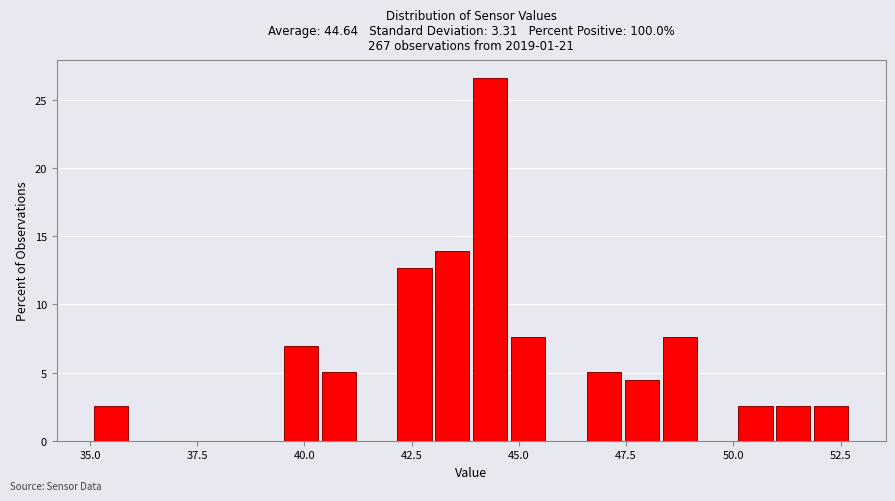

Read against the x-axis, roughly where is the centre of the tallest bar?

44.5